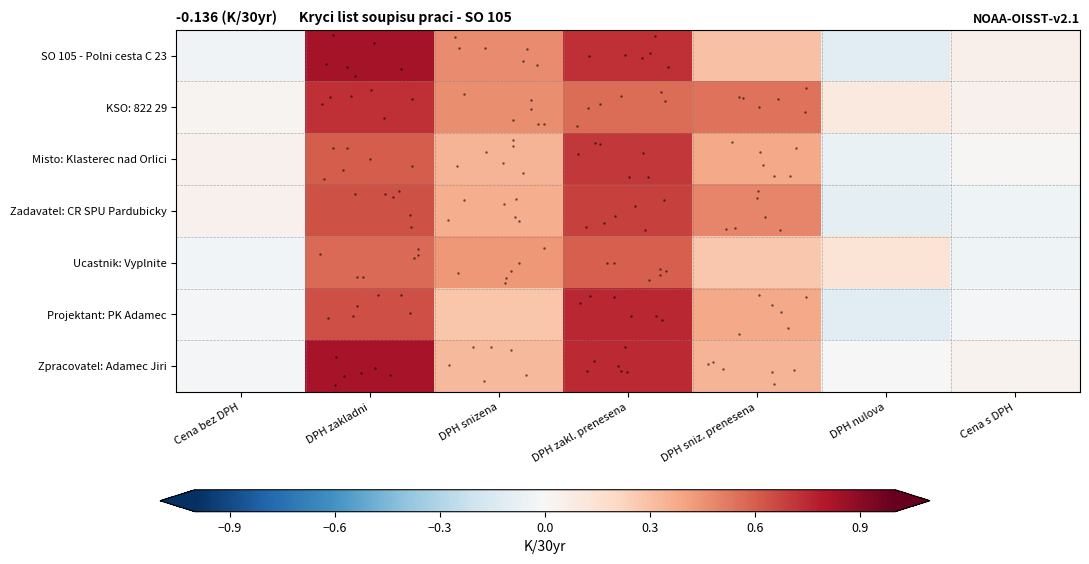

What is the minimum value shown in the chart?

-0.1